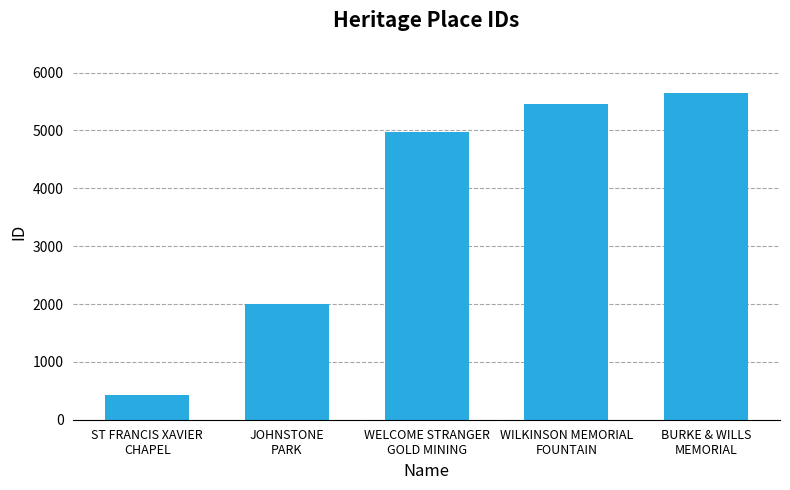

What is the approximate value at JOHNSTONE
PARK, to the nearest 10?

1990